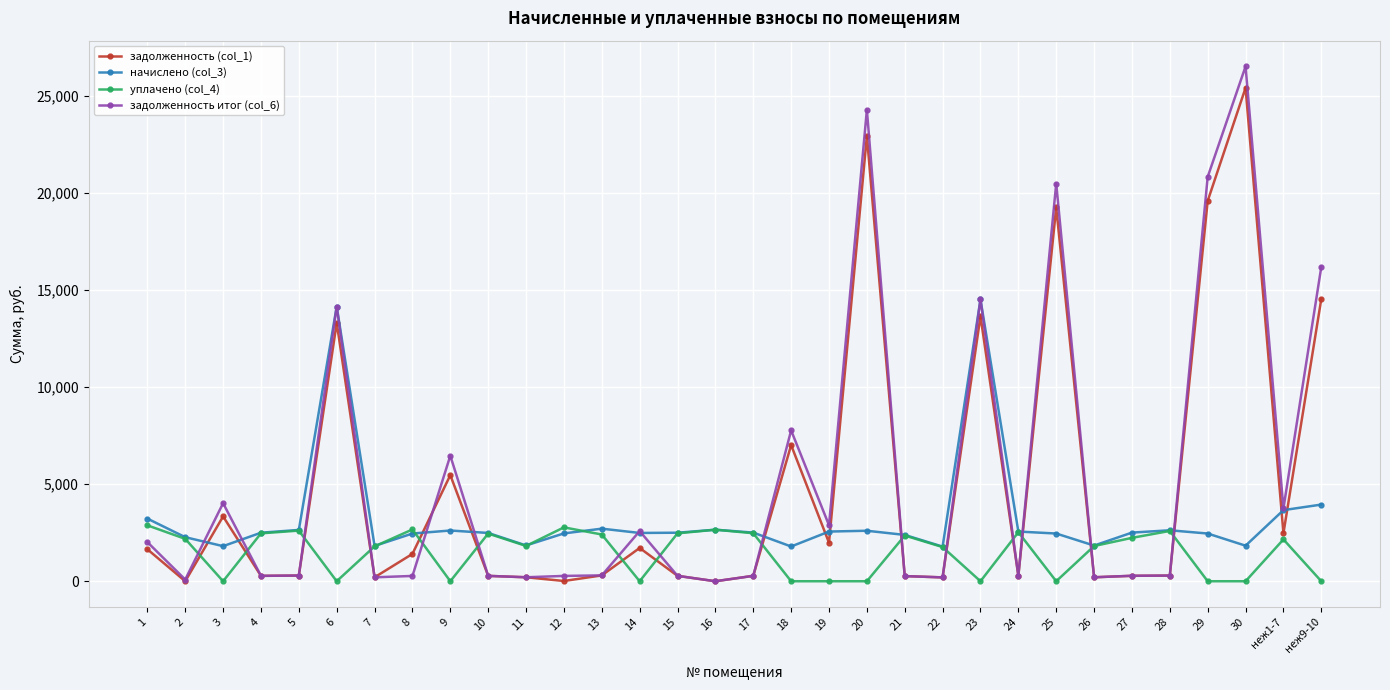

How many times do задолженность (col_1) and уплачено (col_4) cross each other?

15